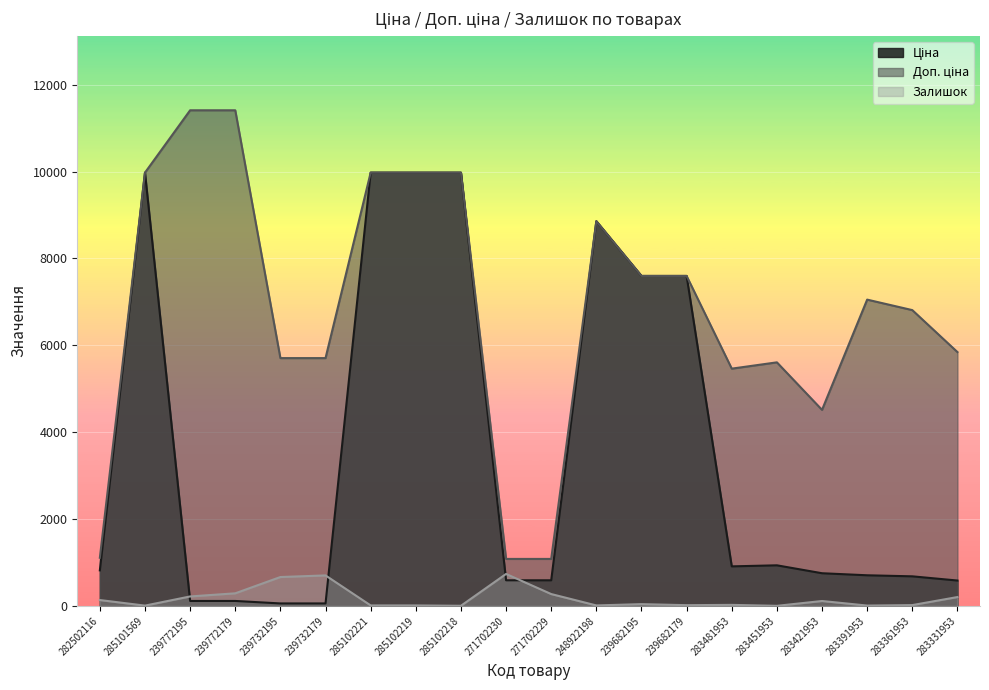

What is the spread (max minus min) of values at 283391953?

7043.3